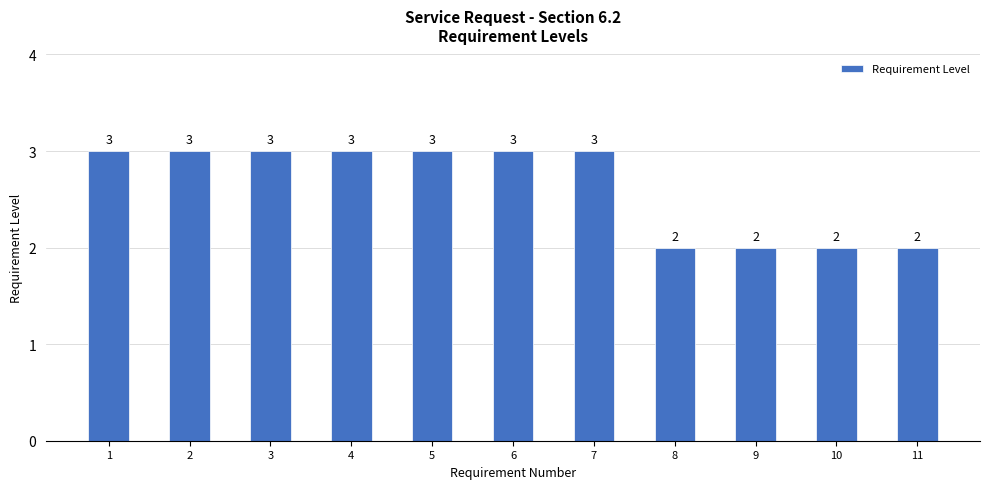

Read the value at 9.

2